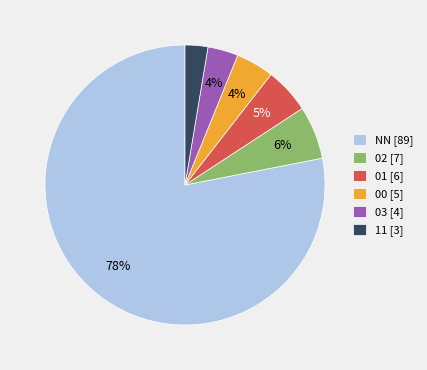

How many segments does this pie chart have?

6